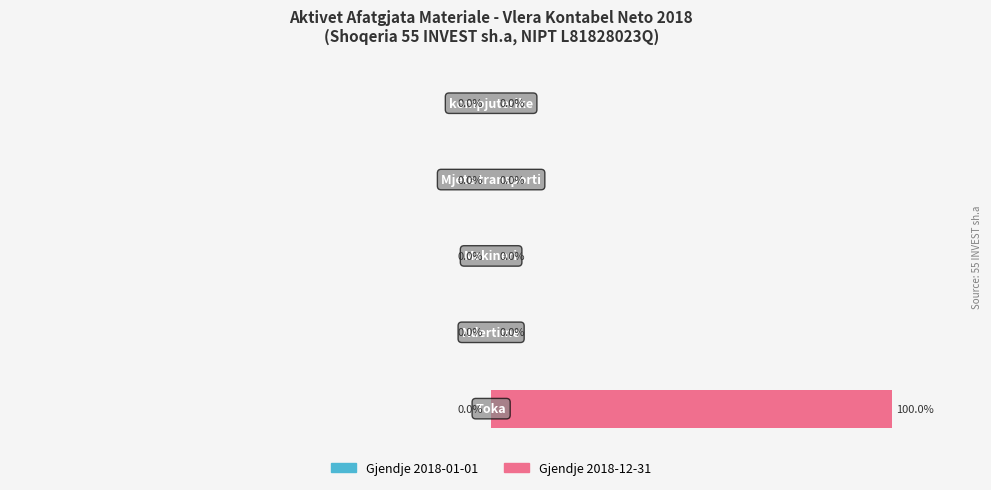

Are the bars horizontal?

Yes